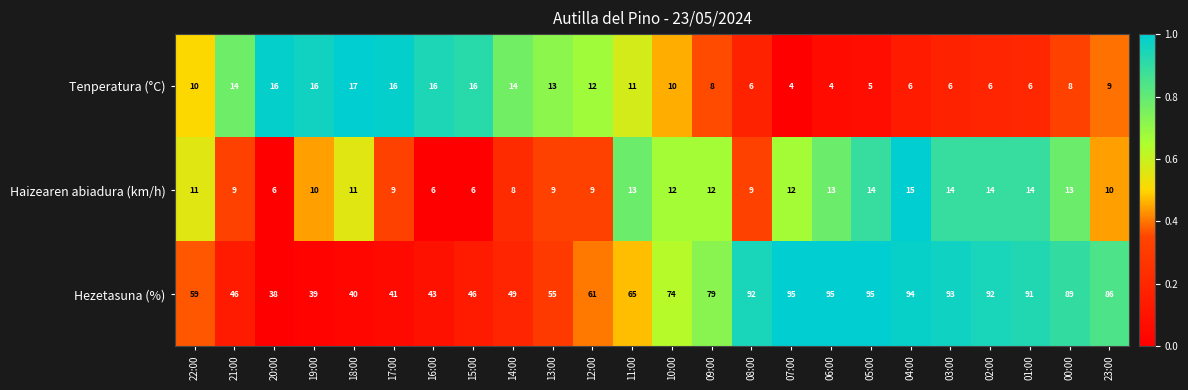

List the series in order of their peak value, highest first.

Hezetasuna (%), Tenperatura (°C), Haizearen abiadura (km/h)